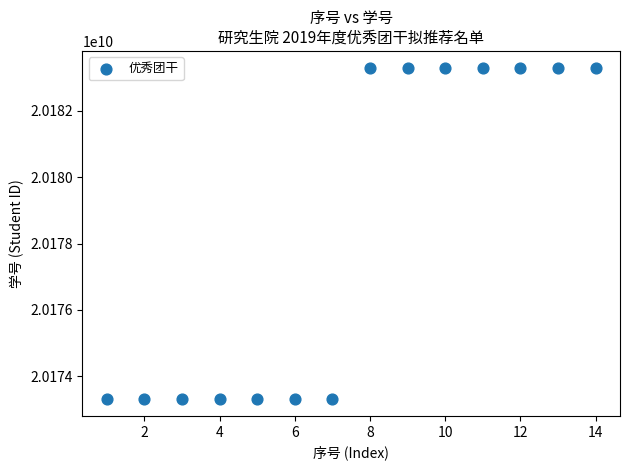

What is the range of X values (max minus min)?

13